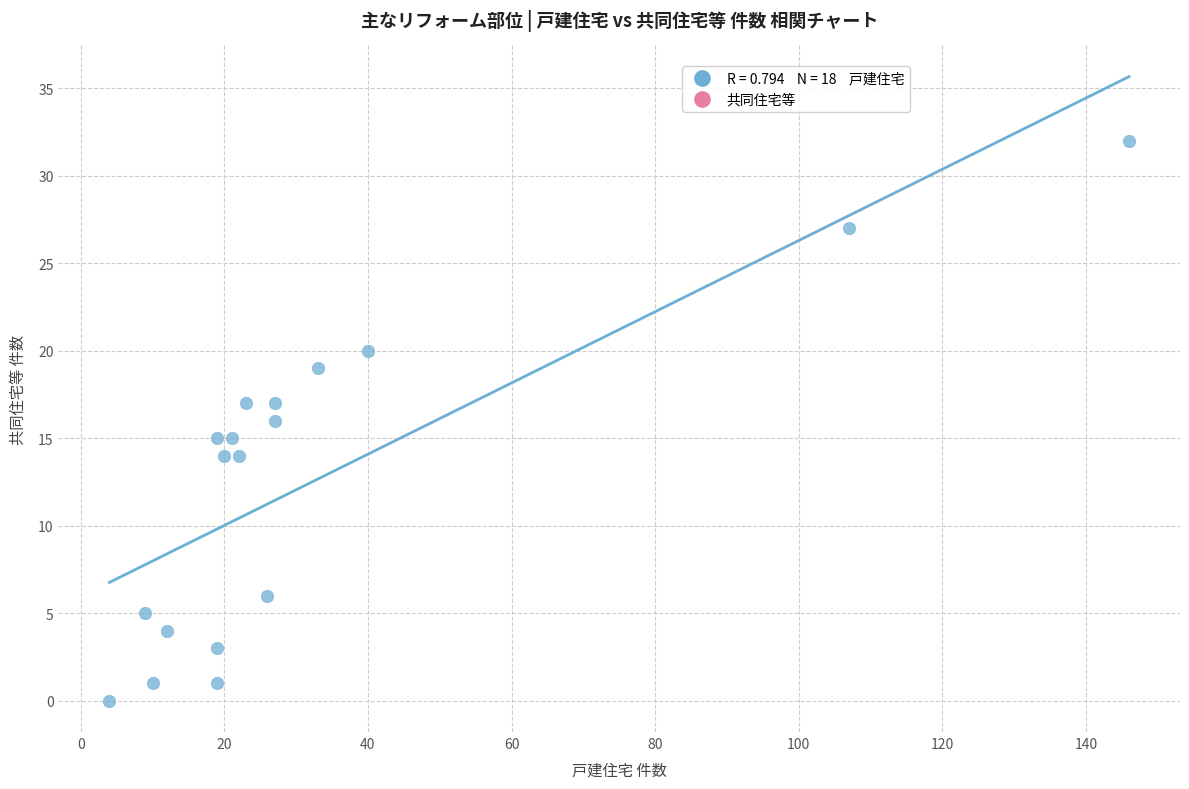

What is the range of X values (max minus min)?

142